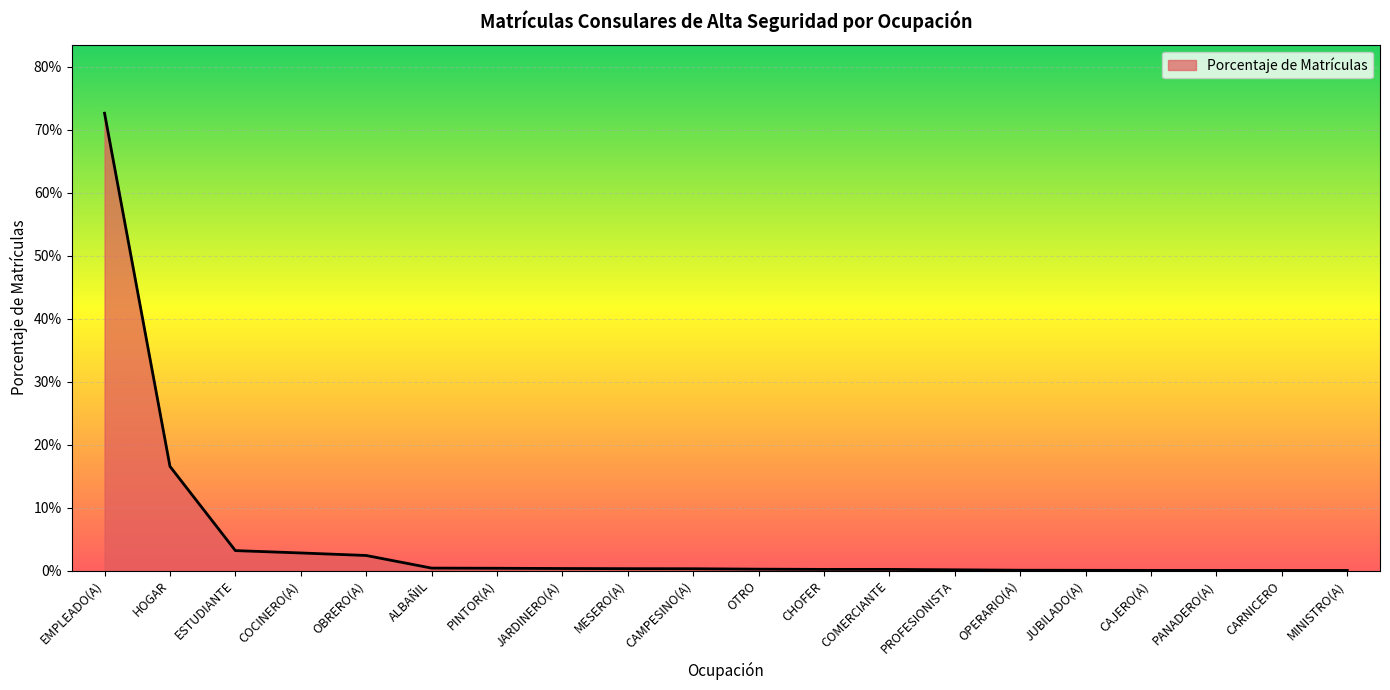

What is the maximum value shown in the chart?

0.7